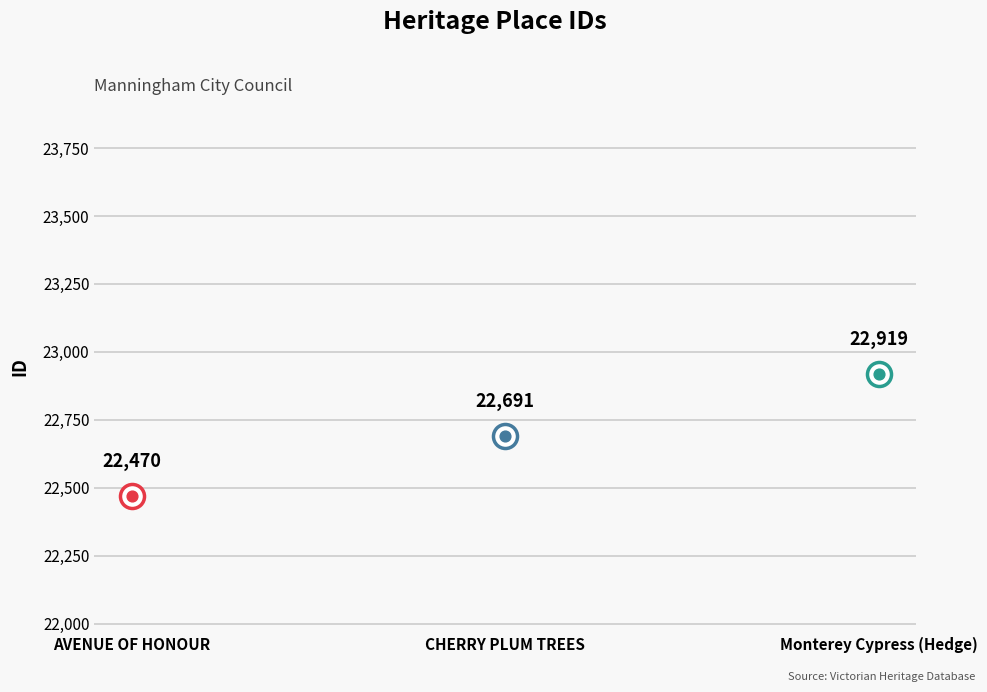

What is the ratio of the value at CHERRY PLUM TREES to the value at AVENUE OF HONOUR?

1.0